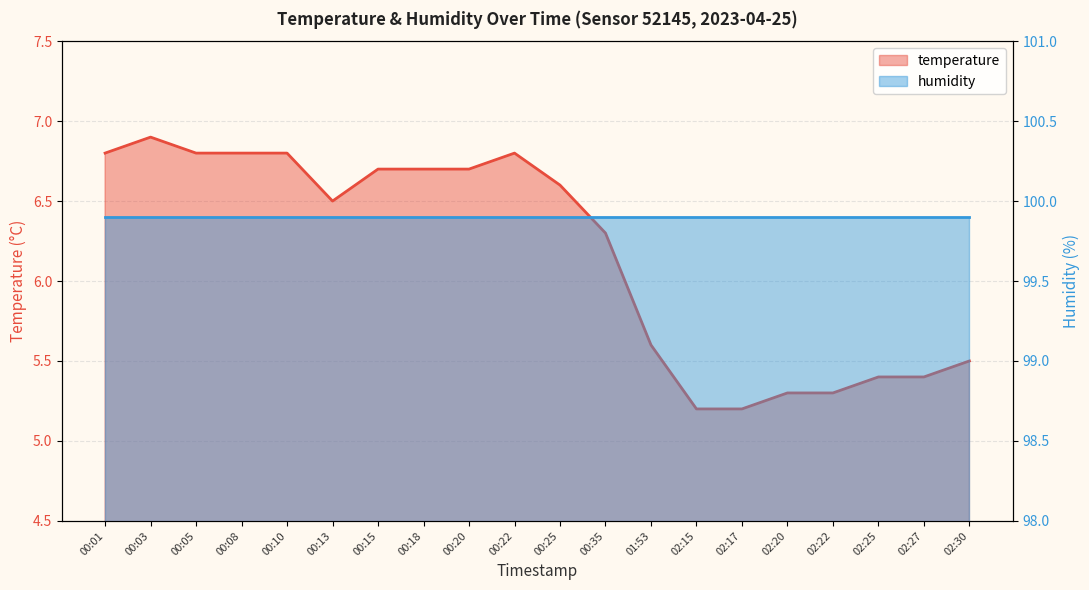

At which label does the data first exceed 6?

00:01